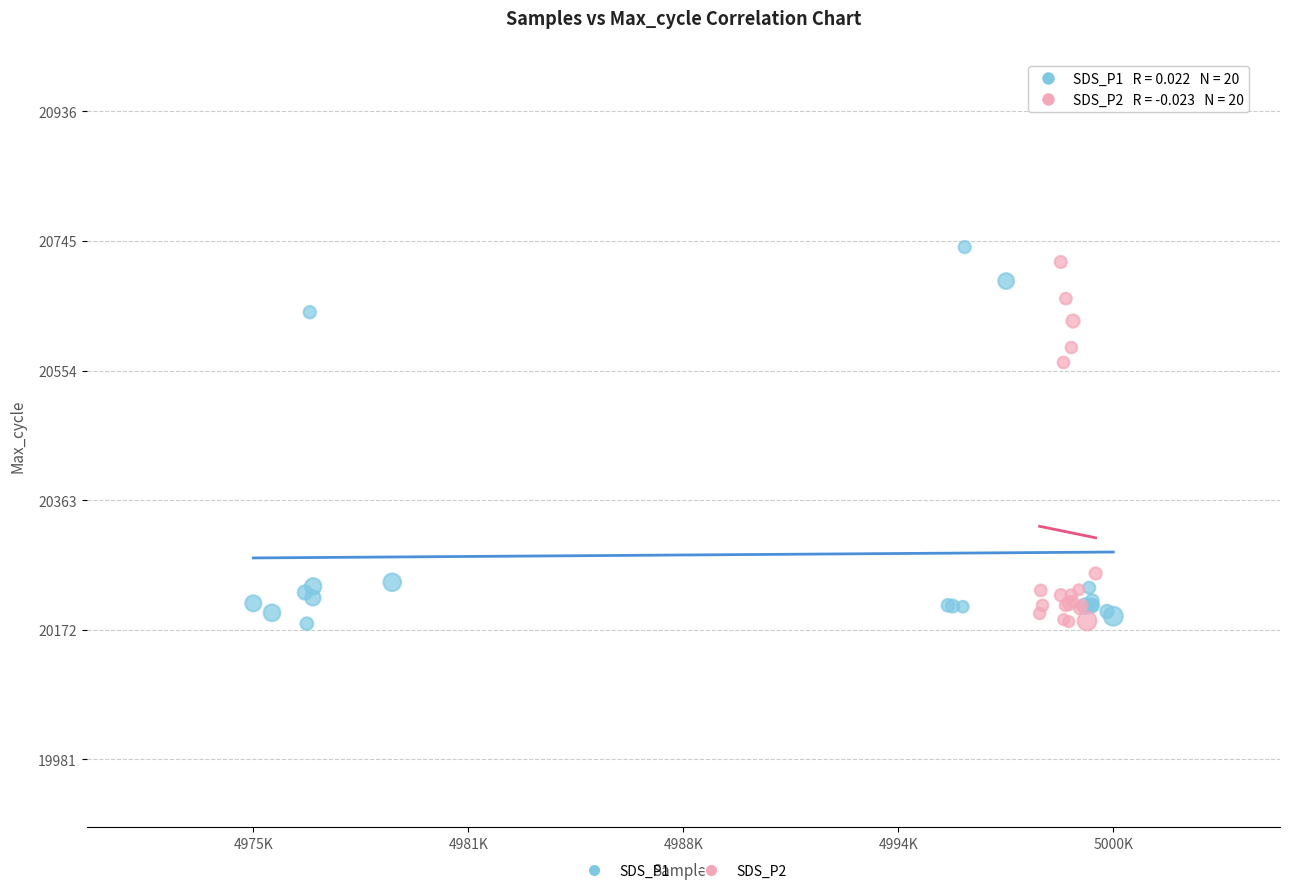

What are all the series names shown in the legend?

SDS_P1, SDS_P2